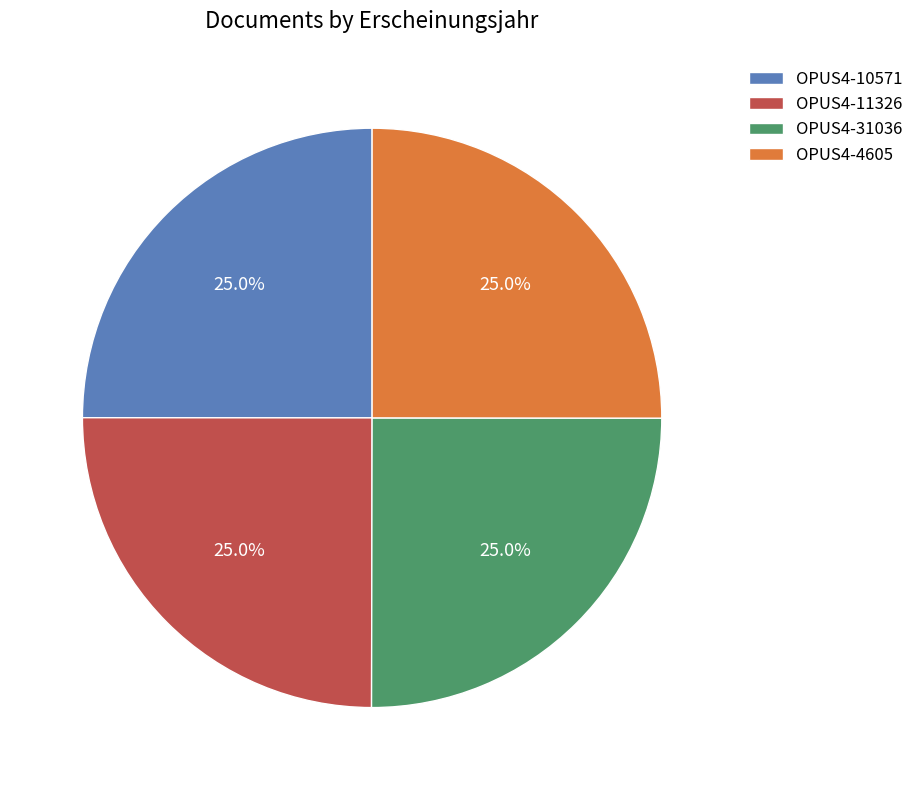

What percentage is the OPUS4-4605 slice, to the nearest percent?

25%